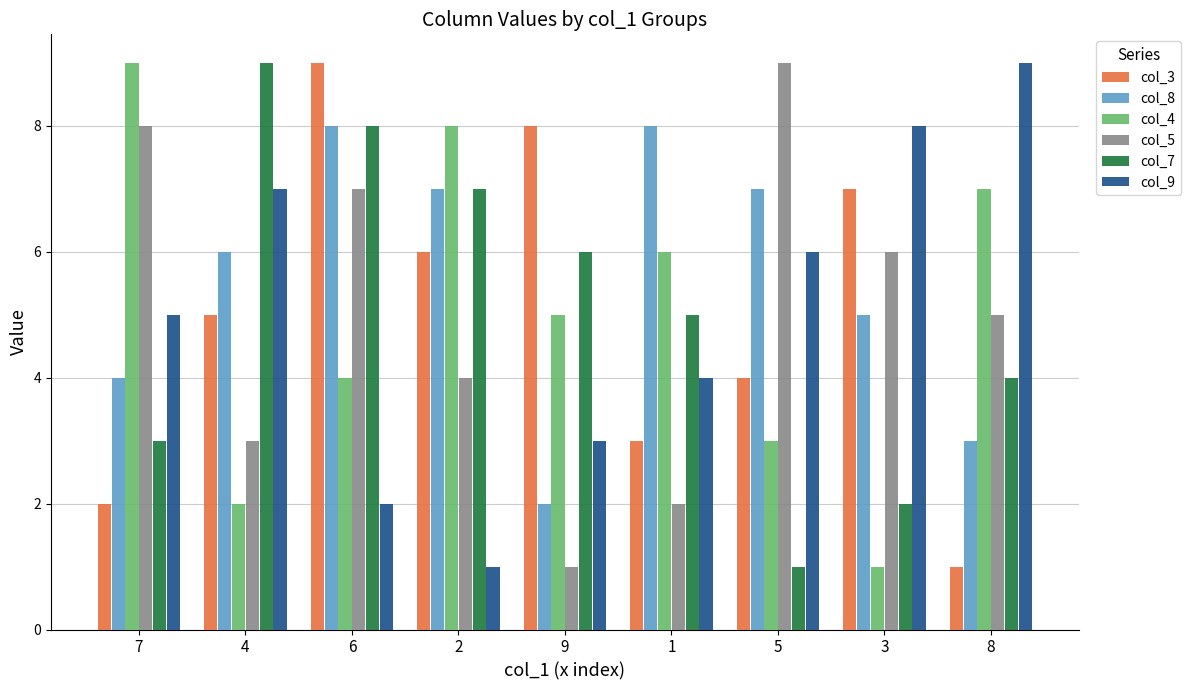

Reading left to right, list all the values displayed in this chart.

col_3: 2	5	9	6	8	3	4	7	1
col_8: 4	6	8	7	2	8	7	5	3
col_4: 9	2	4	8	5	6	3	1	7
col_5: 8	3	7	4	1	2	9	6	5
col_7: 3	9	8	7	6	5	1	2	4
col_9: 5	7	2	1	3	4	6	8	9